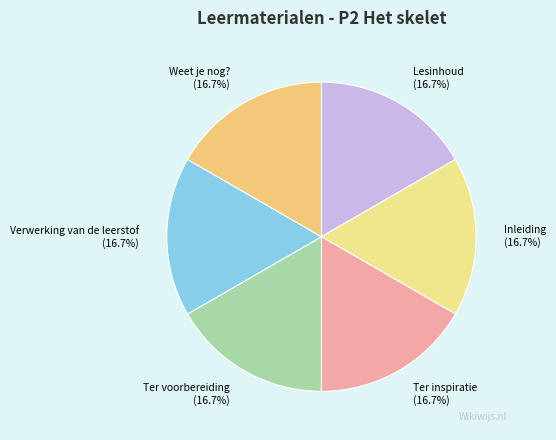

What percentage is the Inleiding slice, to the nearest percent?

17%